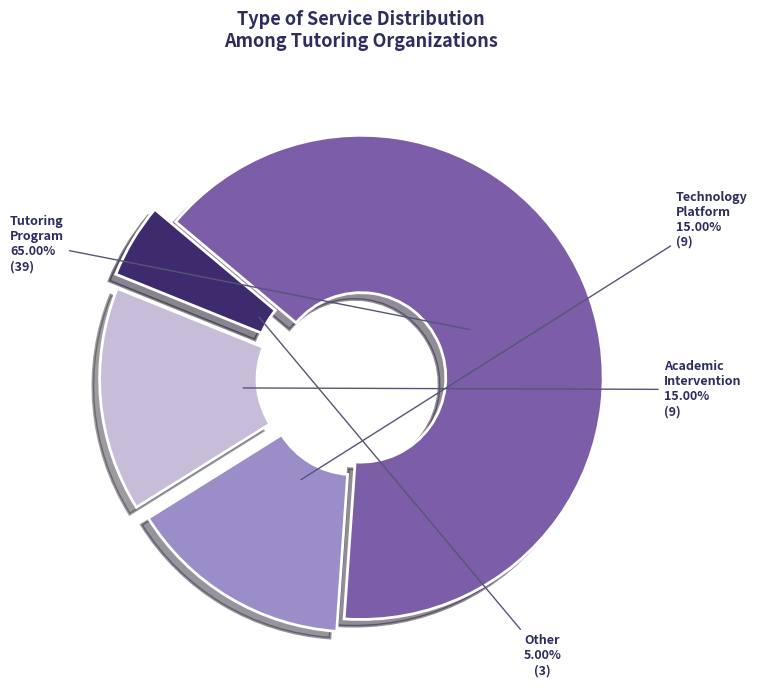

To the nearest percent, what portion does Technology Platform represent?

15%